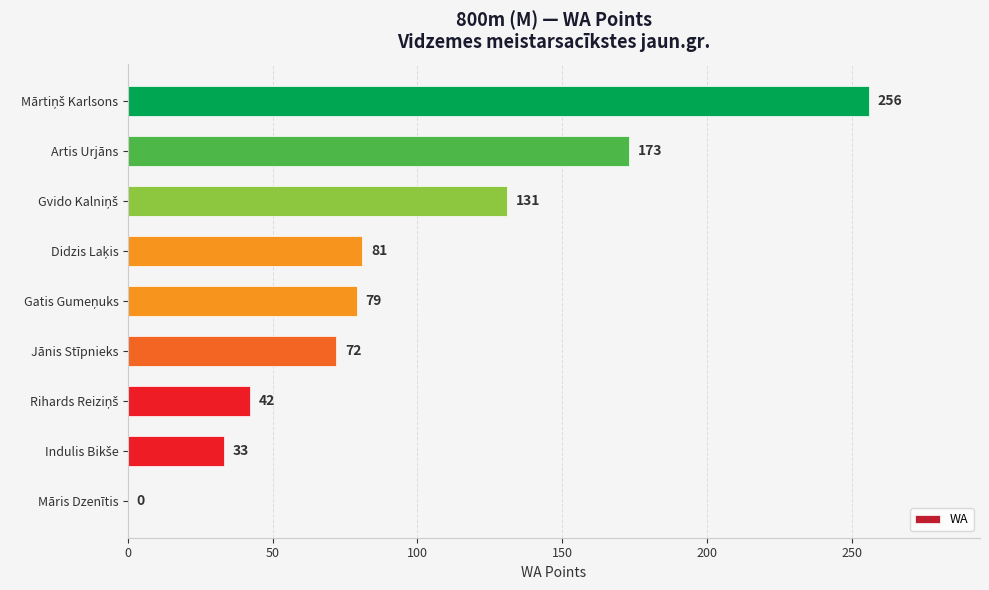

What is the sum of all values?

867